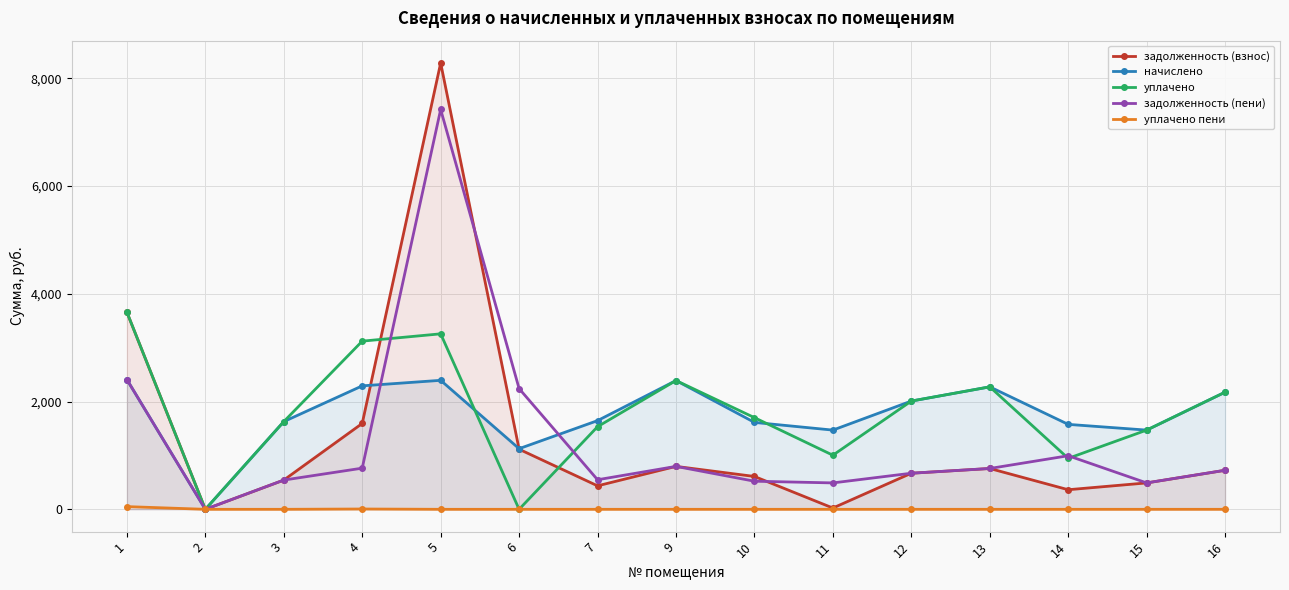

What is the spread (max minus min) of values at 16?

2173.9